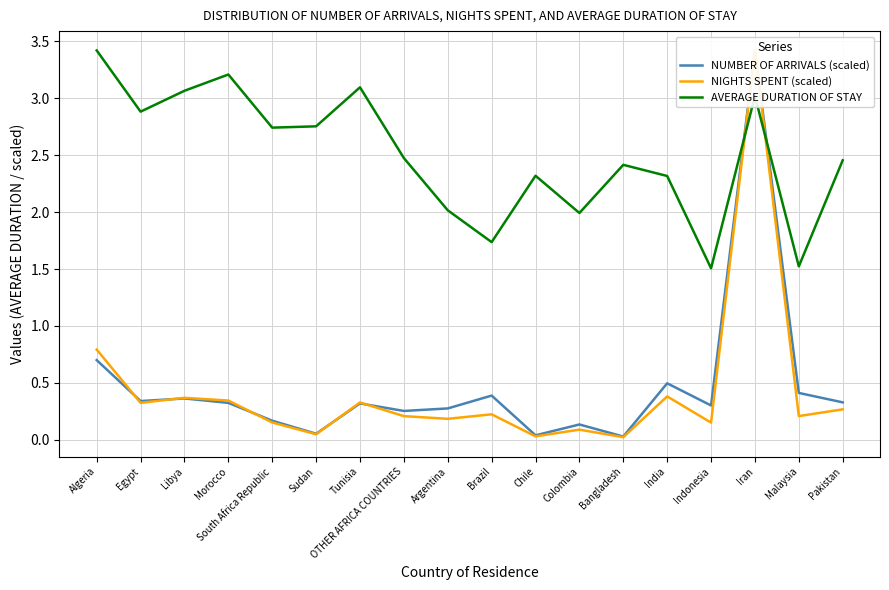

Reading left to right, list all the values displayed in this chart.

NUMBER OF ARRIVALS (scaled): Algeria=0.7	Egypt=0.3	Libya=0.4	Morocco=0.3	South Africa Republic=0.2	Sudan=0.1	Tunisia=0.3	OTHER AFRICA COUNTRIES=0.3	Argentina=0.3	Brazil=0.4	Chile=0.0	Colombia=0.1	Bangladesh=0.0	India=0.5	Indonesia=0.3	Iran=3.4	Malaysia=0.4	Pakistan=0.3
NIGHTS SPENT (scaled): Algeria=0.8	Egypt=0.3	Libya=0.4	Morocco=0.3	South Africa Republic=0.2	Sudan=0.0	Tunisia=0.3	OTHER AFRICA COUNTRIES=0.2	Argentina=0.2	Brazil=0.2	Chile=0.0	Colombia=0.1	Bangladesh=0.0	India=0.4	Indonesia=0.1	Iran=3.4	Malaysia=0.2	Pakistan=0.3
AVERAGE DURATION OF STAY: Algeria=3.4	Egypt=2.9	Libya=3.1	Morocco=3.2	South Africa Republic=2.7	Sudan=2.8	Tunisia=3.1	OTHER AFRICA COUNTRIES=2.5	Argentina=2.0	Brazil=1.7	Chile=2.3	Colombia=2.0	Bangladesh=2.4	India=2.3	Indonesia=1.5	Iran=3.0	Malaysia=1.5	Pakistan=2.5